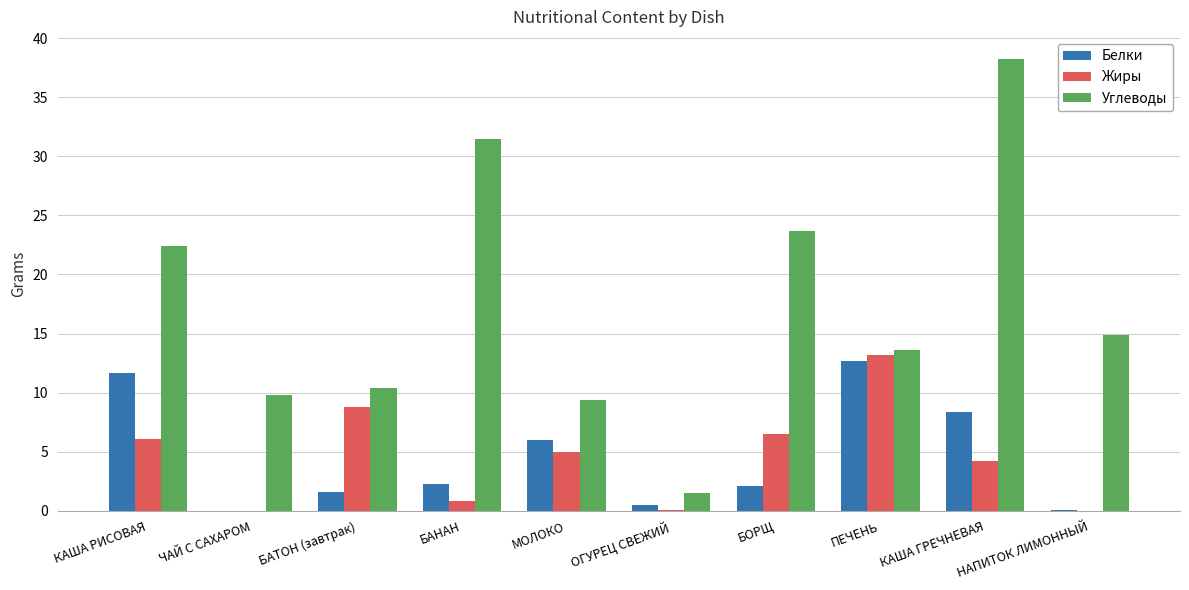

What is the highest value of the Белки series?

12.7